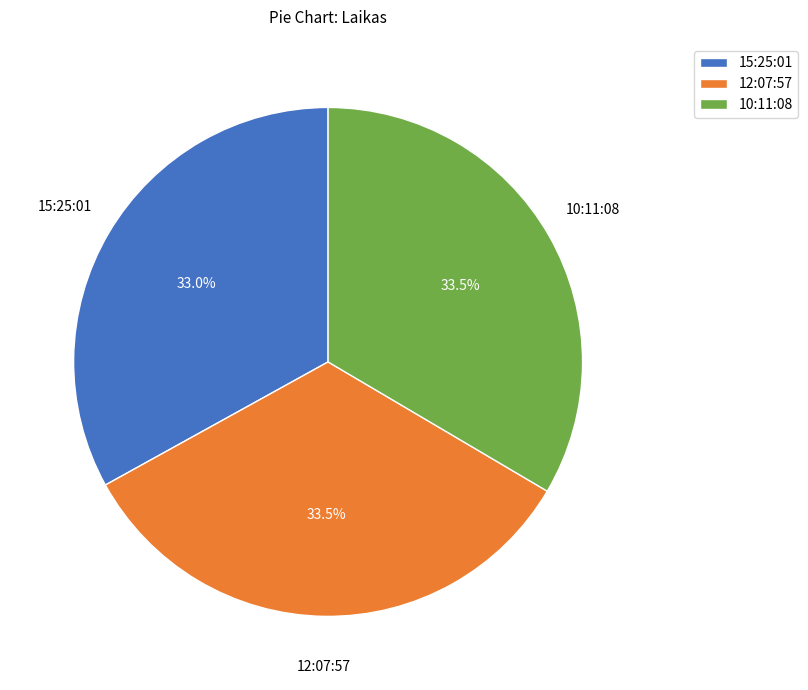

Combined, what portion of the pie is 10:11:08 and 15:25:01?

66.5%